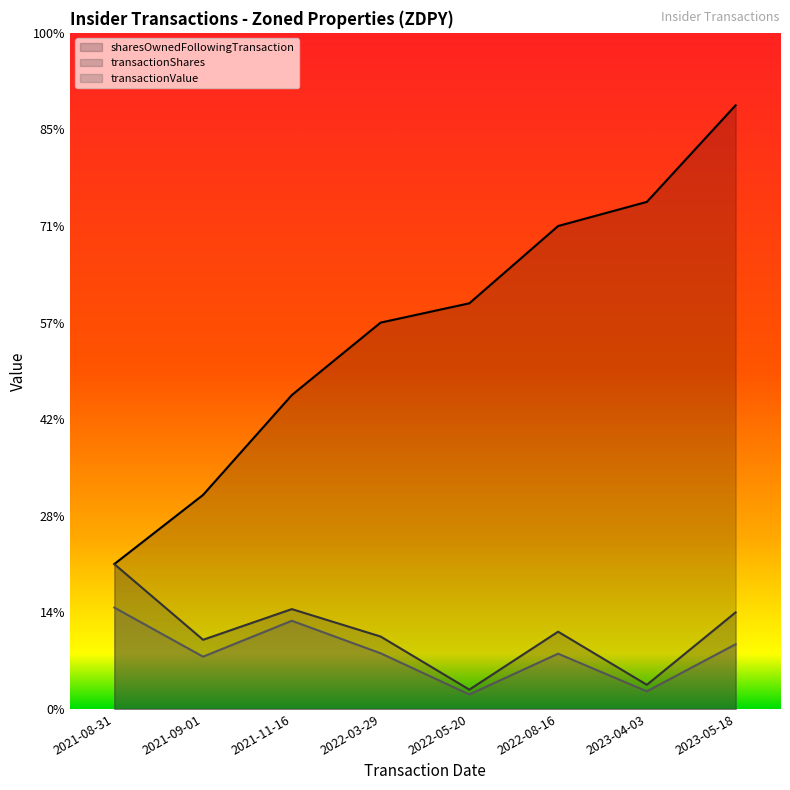

How many values in the transactionValue series are below 5765?

4